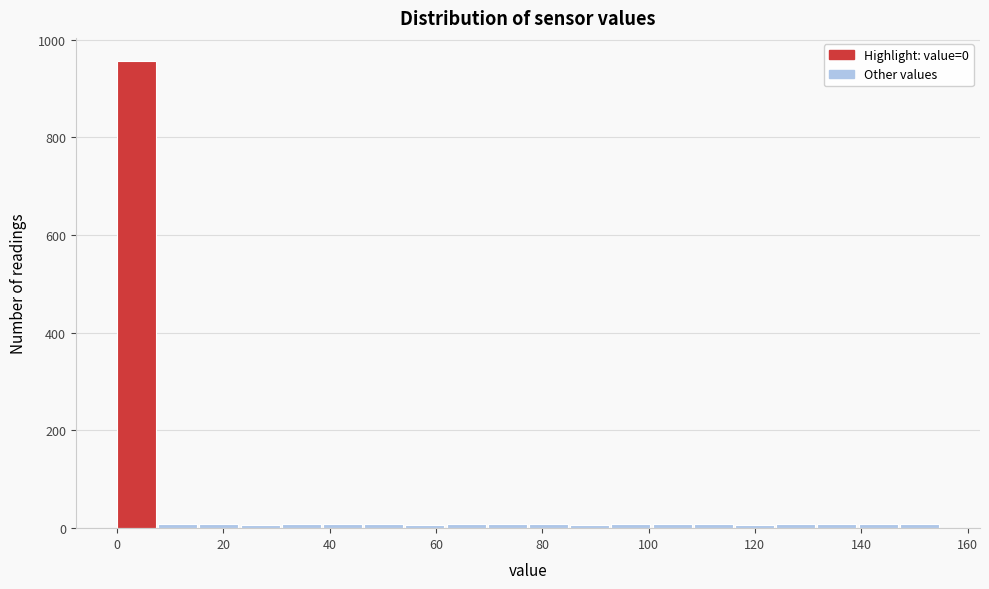

Around what value on the x-axis is the tallest bar? Give the approximate position of its centre, as read against the axis.

4